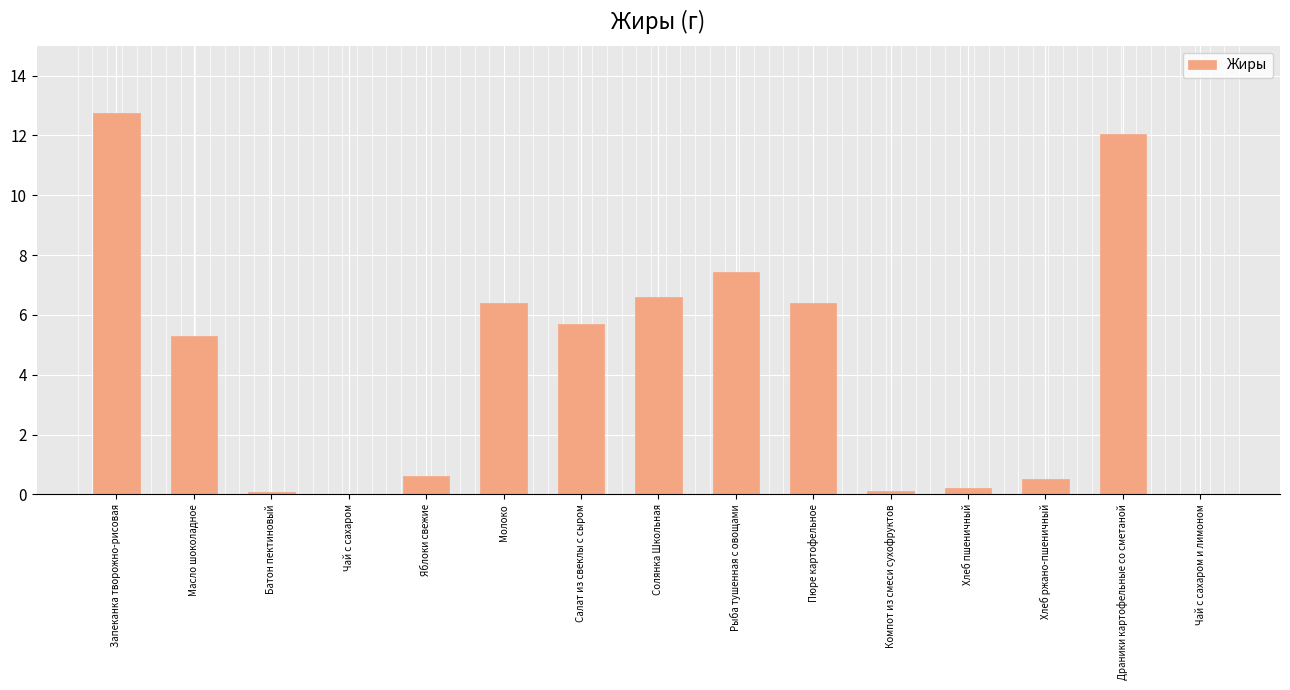

Which label corresponds to the largest value in the chart?

Запеканка творожно-рисовая